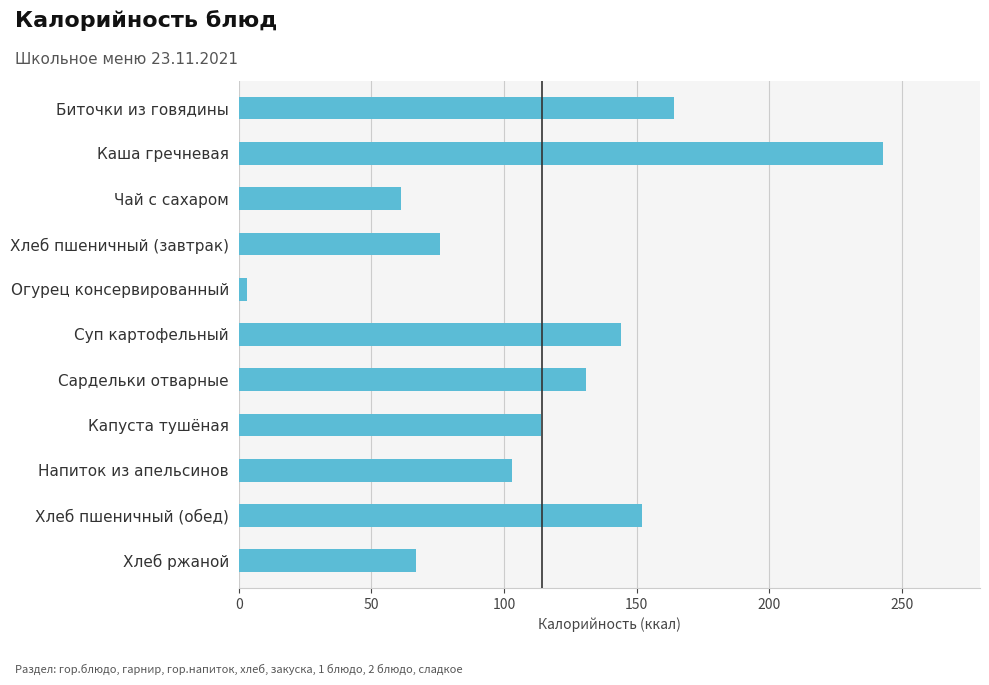

Reading top to bottom, extract all data points from this chart.

164	243	61	76	3	144	131	114	103	152	67